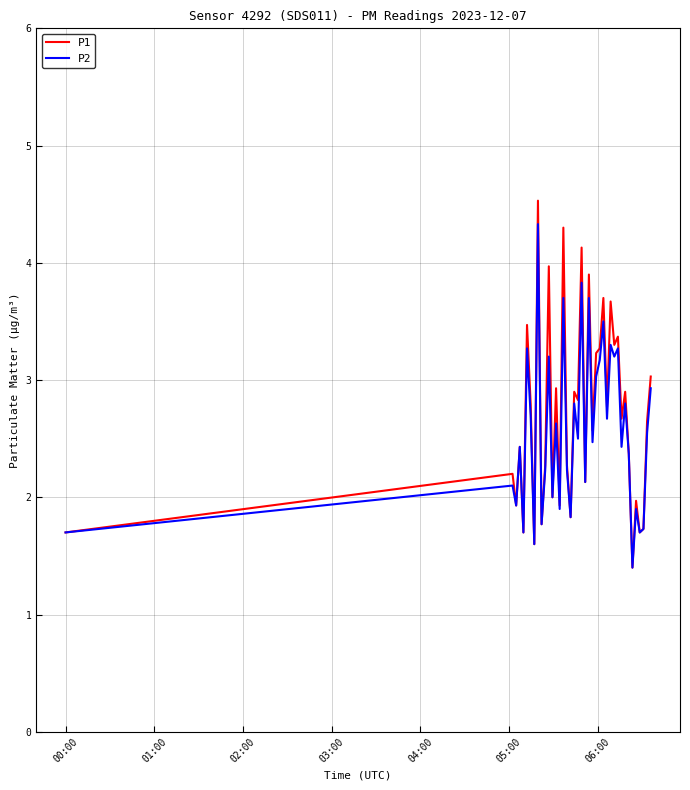

How many distinct data groups are displayed?

2